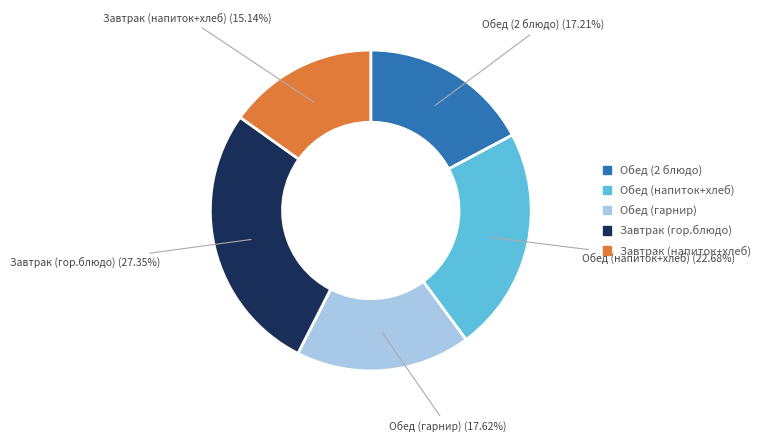

Does any single category account for the majority?

No